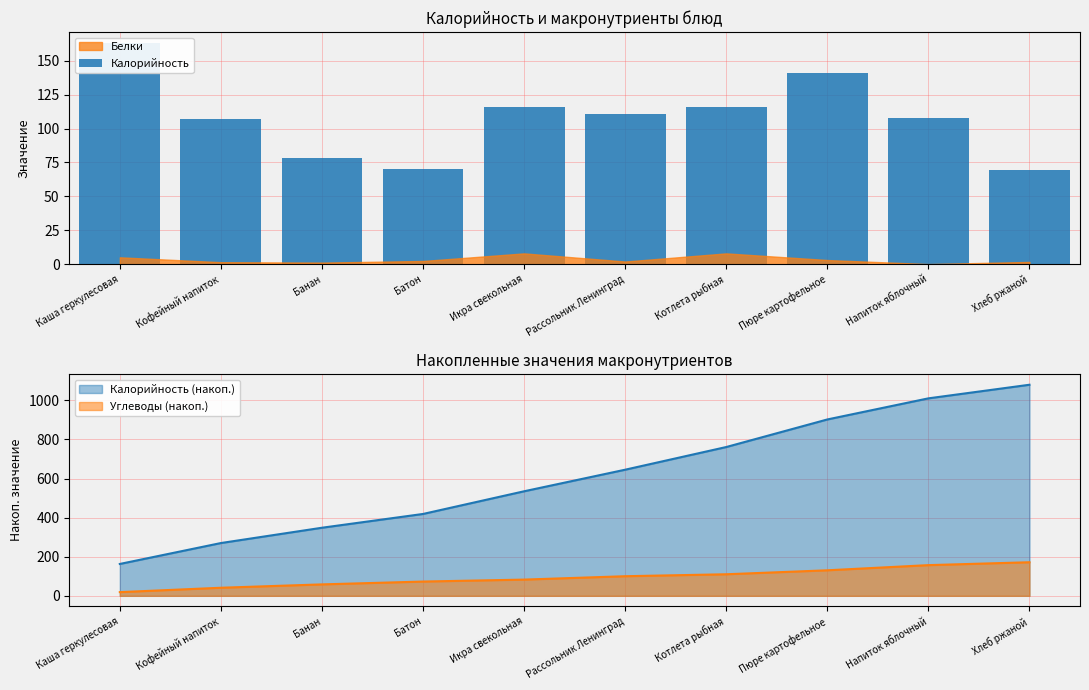

How many categories are shown in the chart?

10